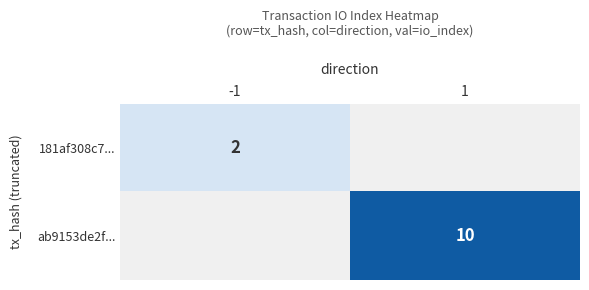

How many data points does each series have?

2